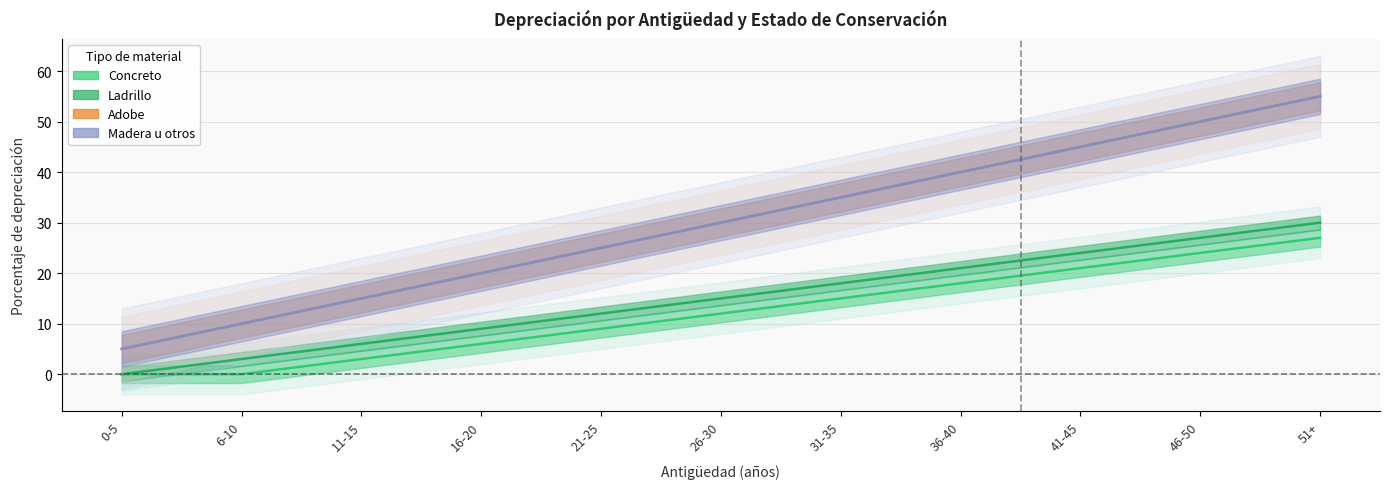

What is the difference between the Madera u otros values at 6-10 and 16-20?

10